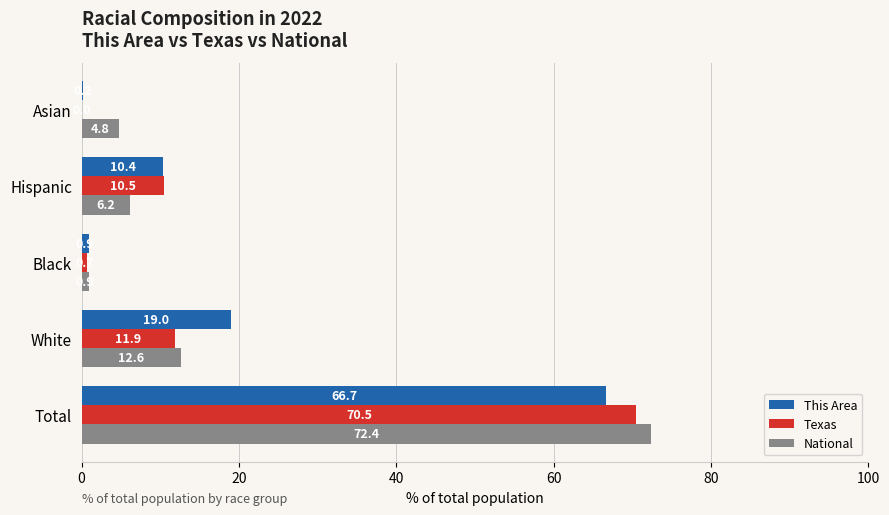

Read the Texas value at Total.

70.5